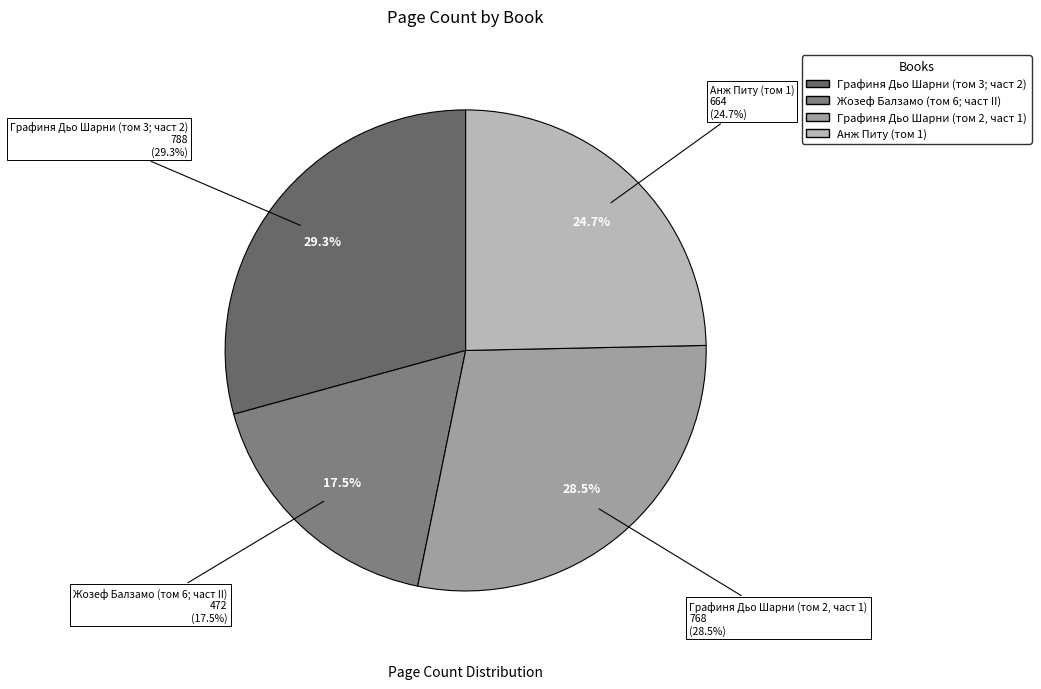

To the nearest percent, what is the difference between the Графиня Дьо Шарни (том 2, част 1) and Жозеф Балзамо (том 6; част II) slice percentages?

11%